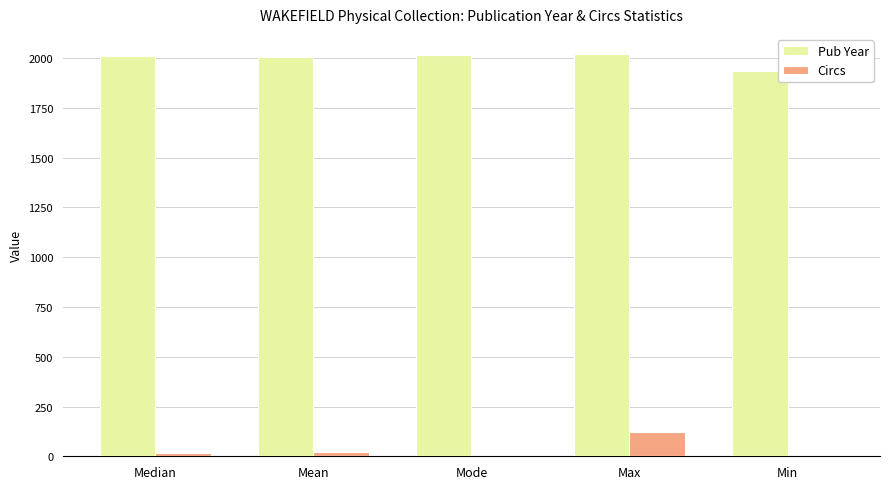

Is it true that Circs equals 85 at Mode?

False